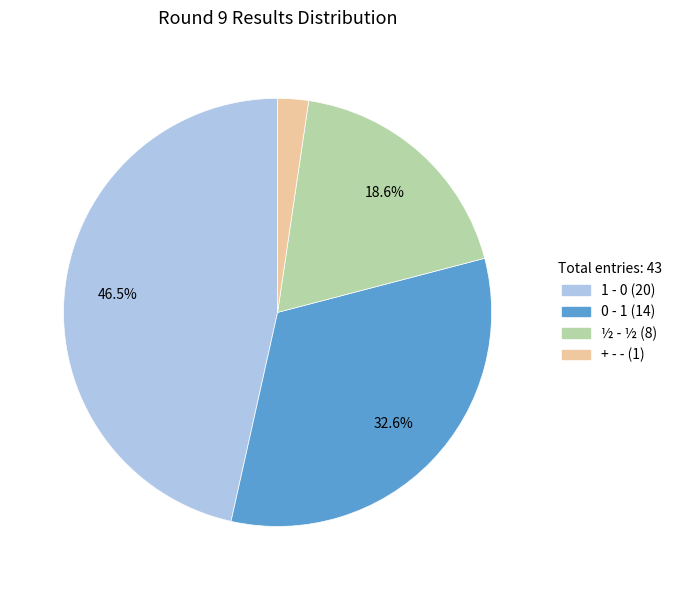

What is the smallest slice in the pie chart?

+ - -